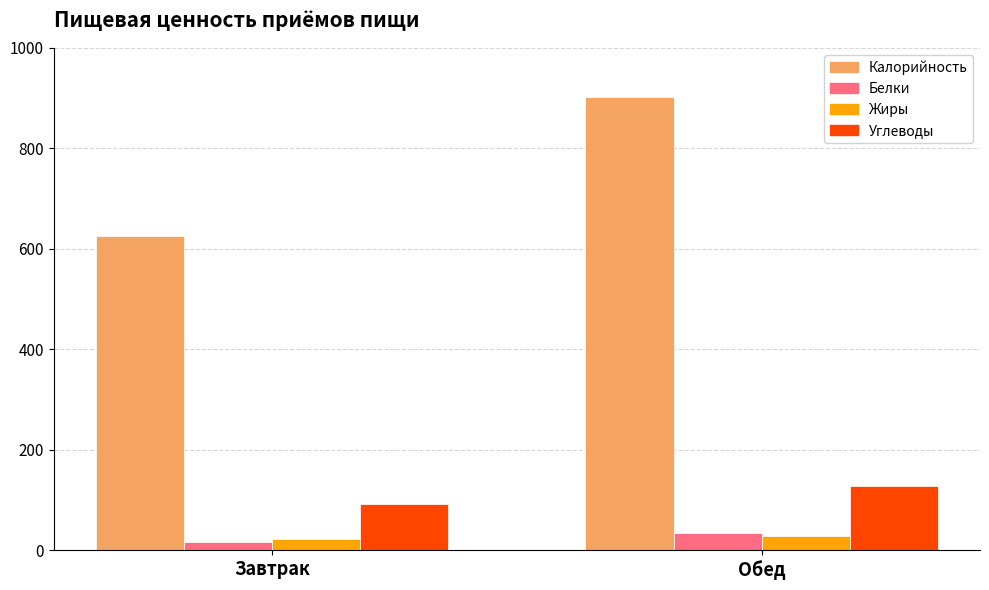

Count the Белки values in the range 17 to 35.

2